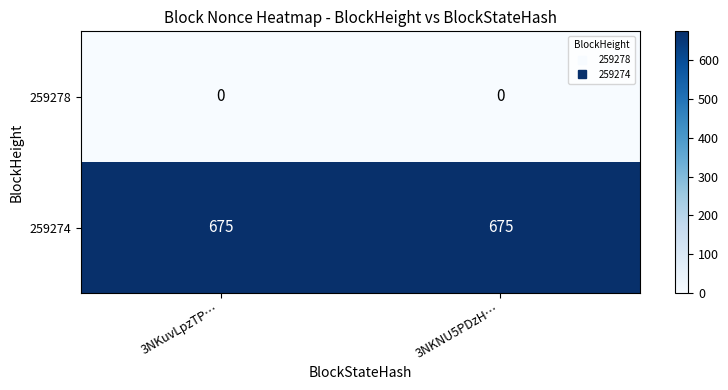

Which series has the largest total across all categories?

259274